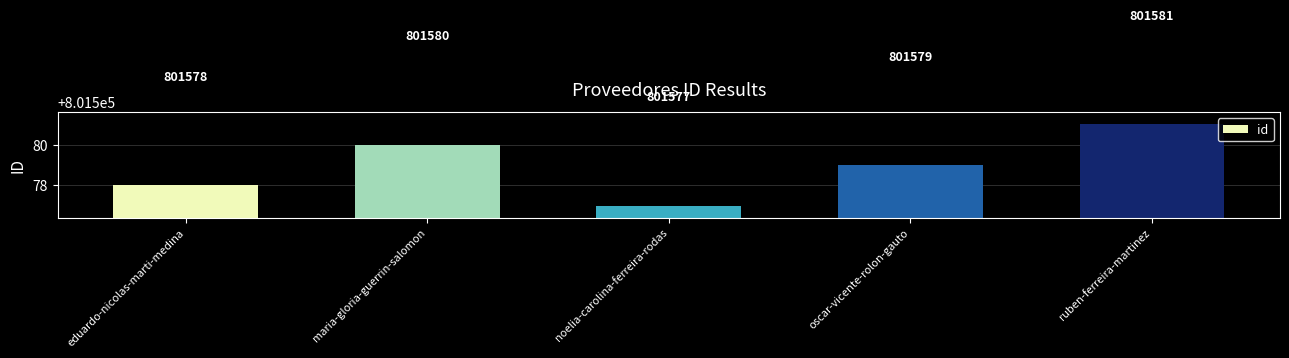

Reading right to left, list all the values displayed in this chart.

ruben-ferreira-martinez=801581	oscar-vicente-rolon-gauto=801579	noelia-carolina-ferreira-rodas=801577	maria-gloria-guerrin-salomon=801580	eduardo-nicolas-marti-medina=801578